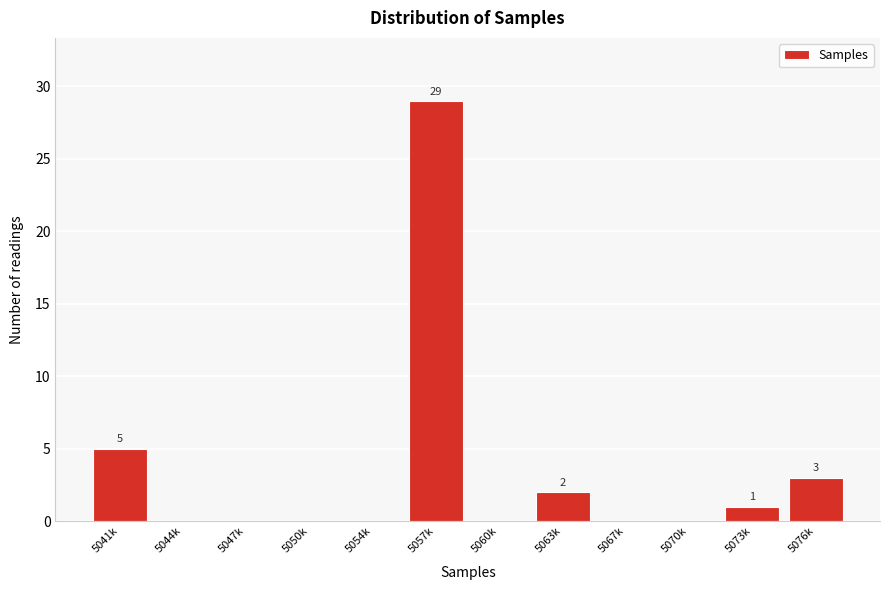

Reading left to right, what are all the values shown in this chart?

5041k=5	5044k=0	5047k=0	5050k=0	5054k=0	5057k=29	5060k=0	5063k=2	5067k=0	5070k=0	5073k=1	5076k=3